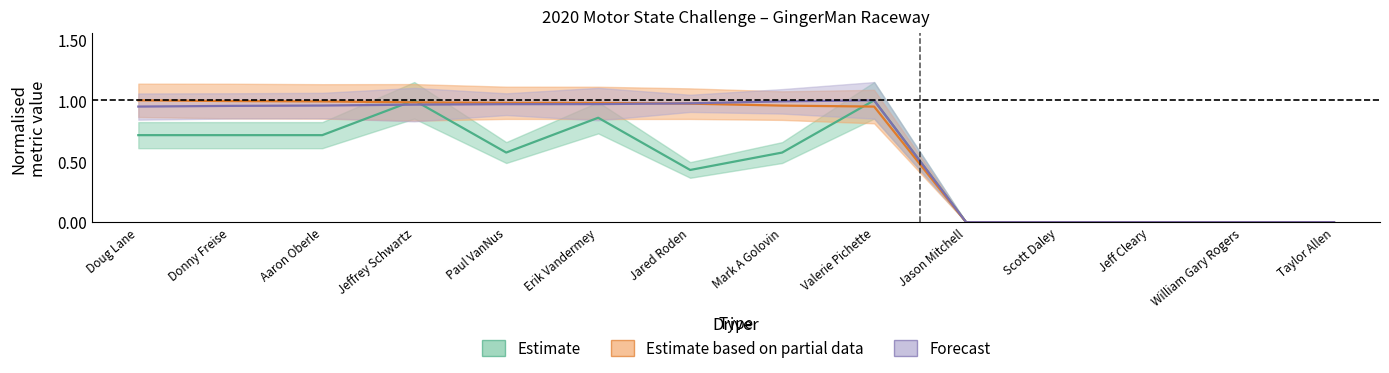

What position from the right is Mark A Golovin?

7